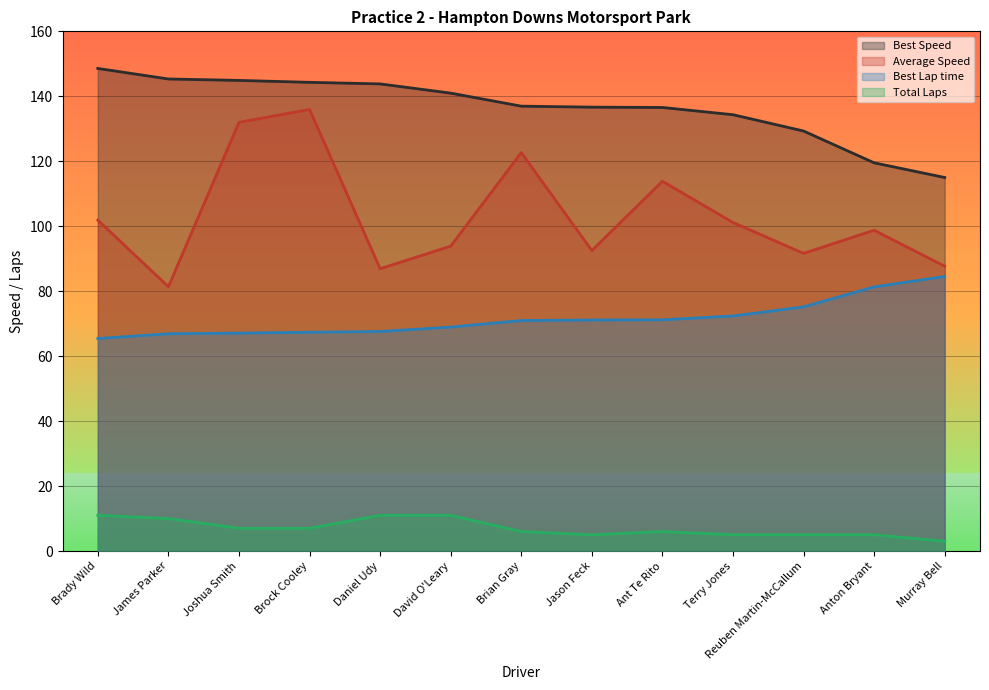

True or false: Average Speed and Best Lap time intersect in this chart.

False